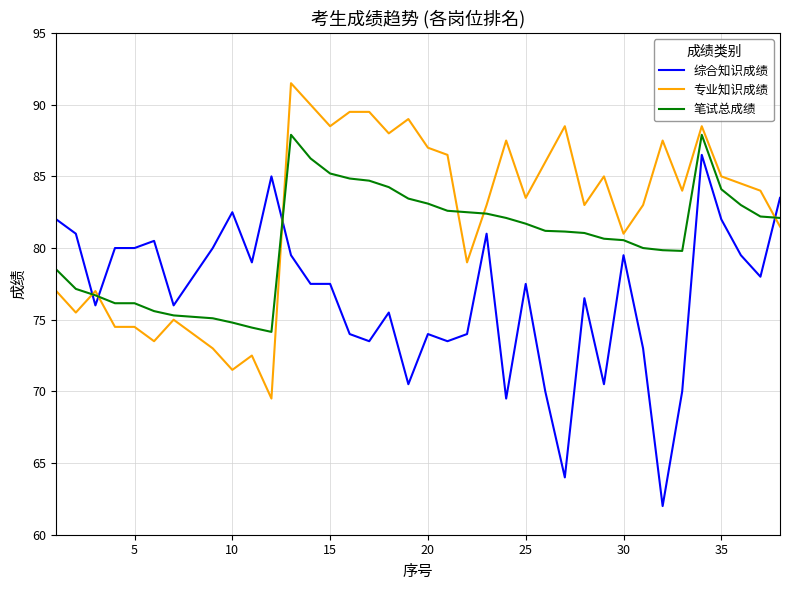

What is the highest value of the 专业知识成绩 series?

91.5